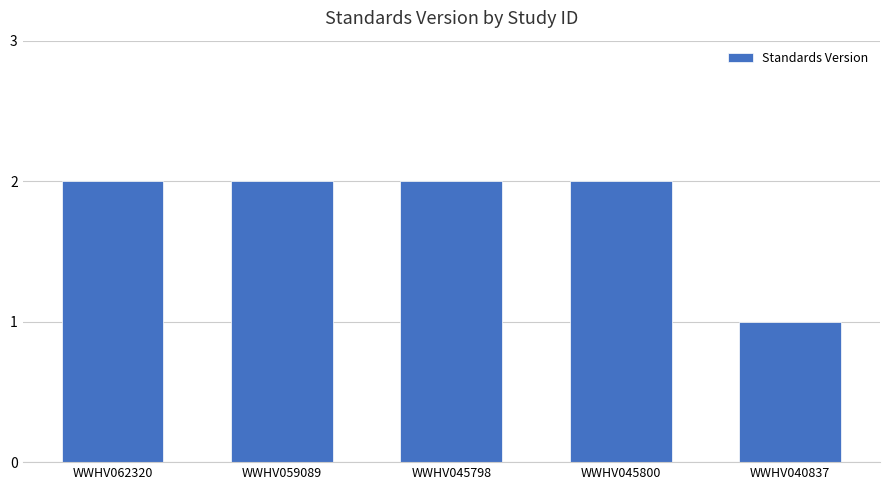

Approximately how many times larger is the value at WWHV062320 compared to WWHV045800?

1.0